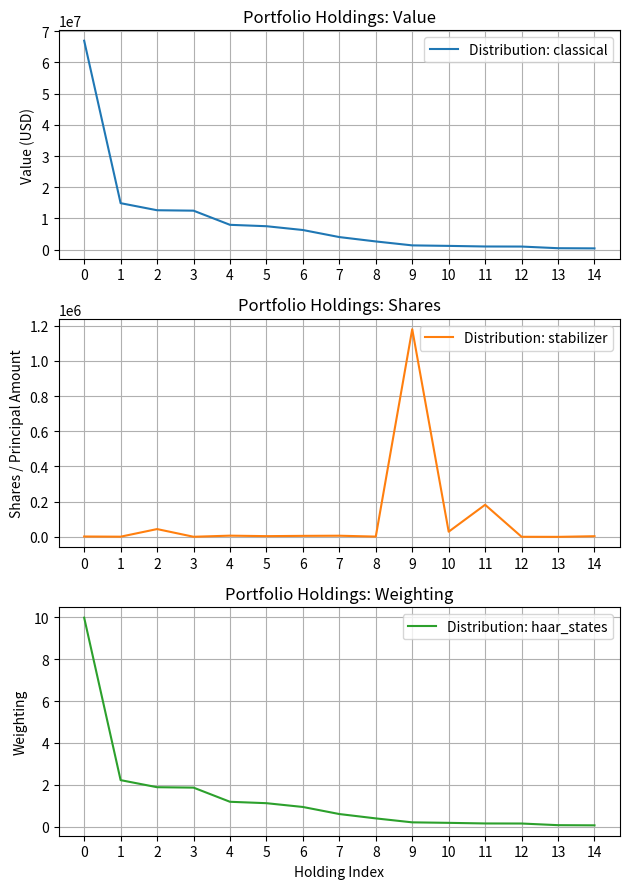

At which category does Distribution: stabilizer reach its first local peak?

2